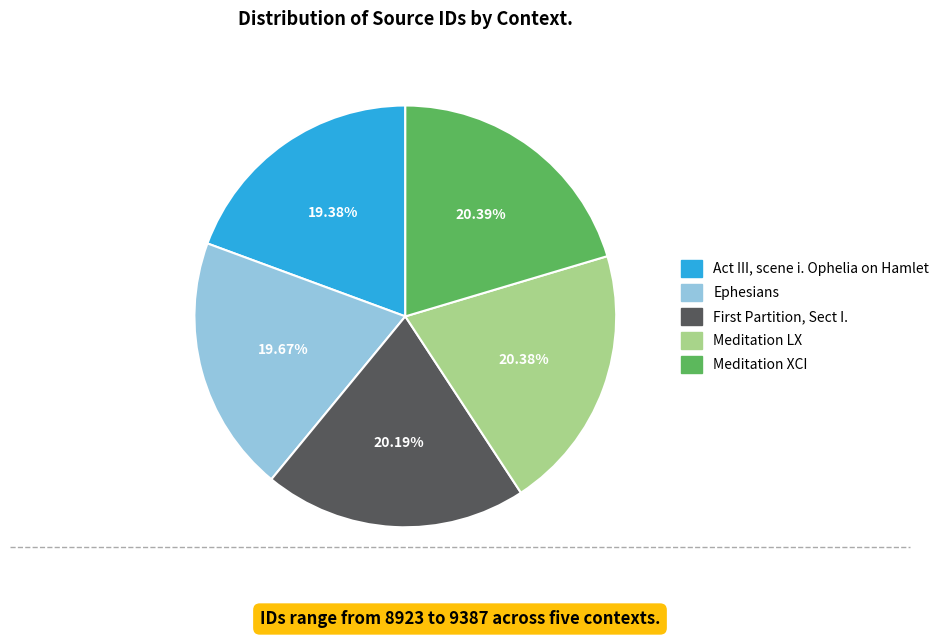

The Ephesians slice represents 20% of the pie. True or false?

True